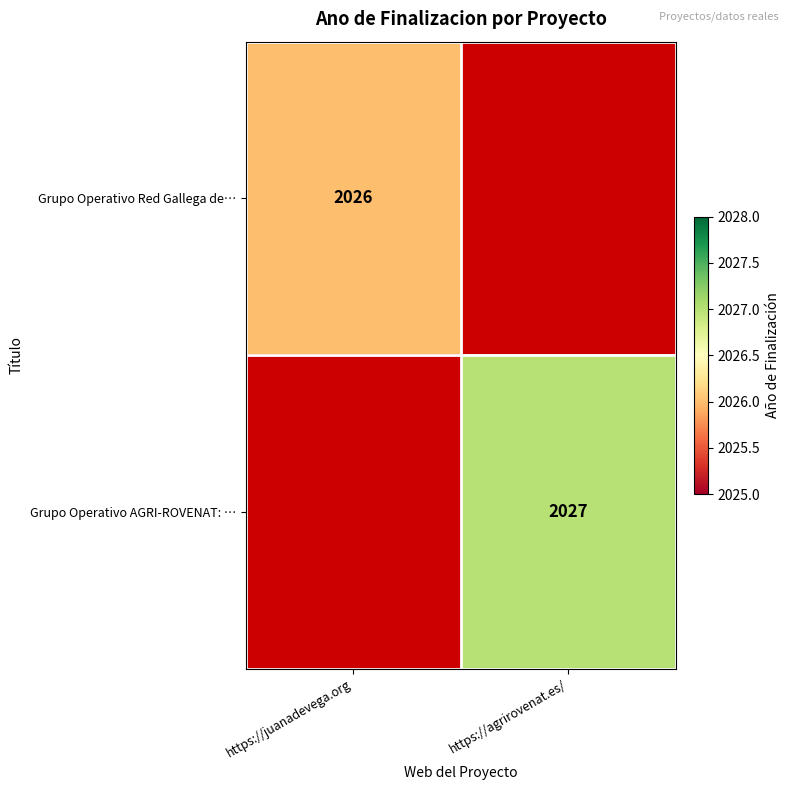

The value of Grupo Operativo AGRI-ROVENAT: … at https://agrirovenat.es/ is 1071. True or false?

False